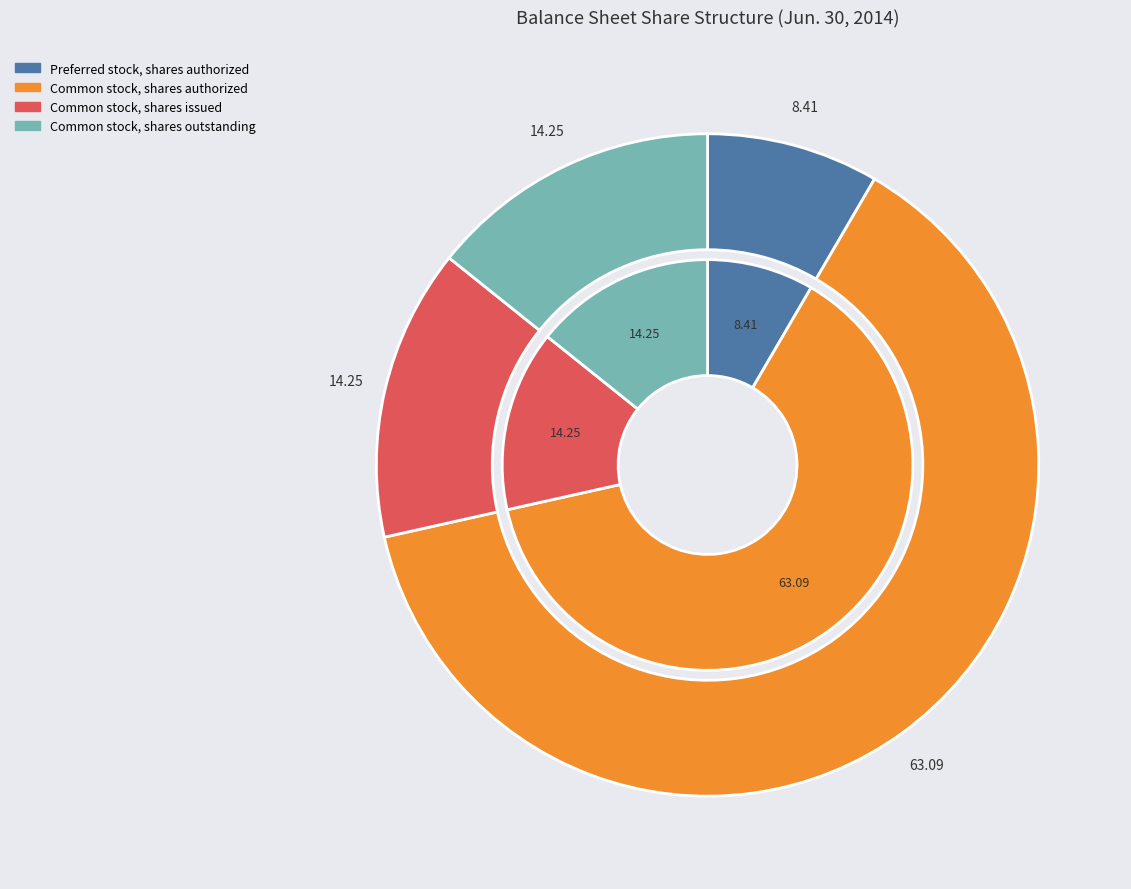

How many slices are in this pie chart?

6